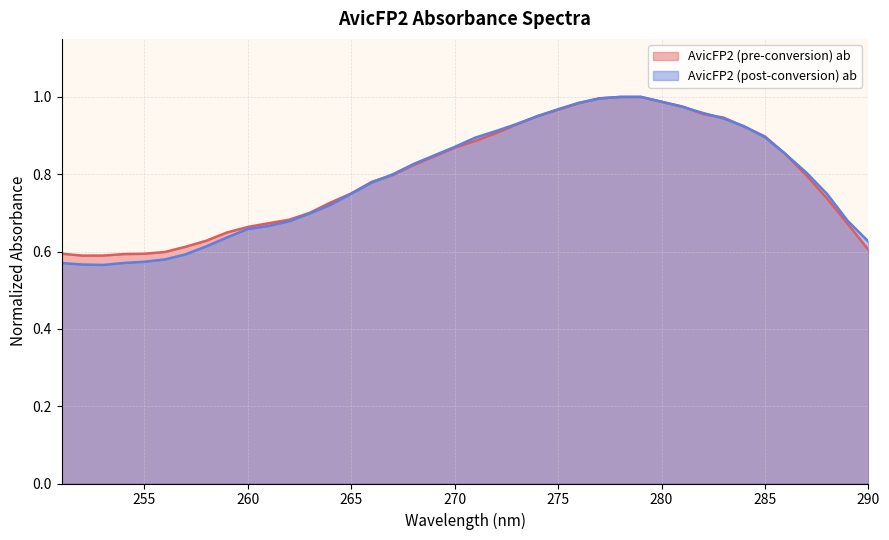

The AvicFP2 (pre-conversion) ab series shows 1.4 at 276. True or false?

False